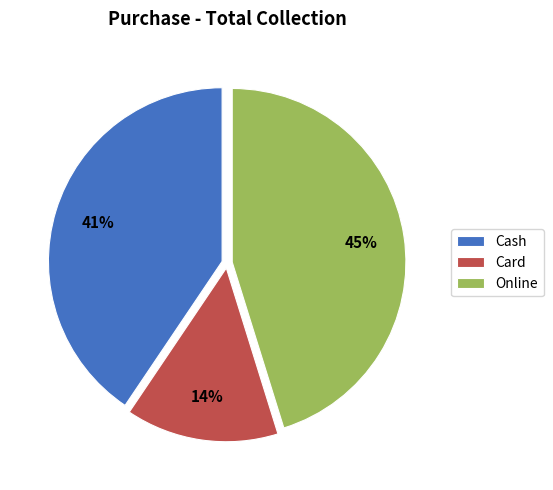

Is it true that Cash is 30% of the pie?

False